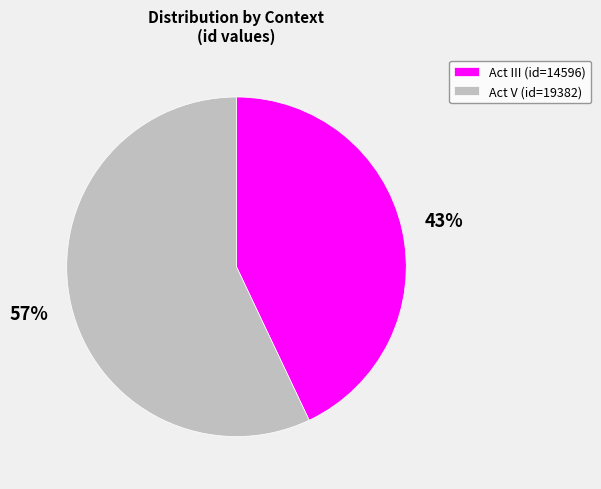

Rank the categories by value from highest to lowest.

Act V (id=19382), Act III (id=14596)